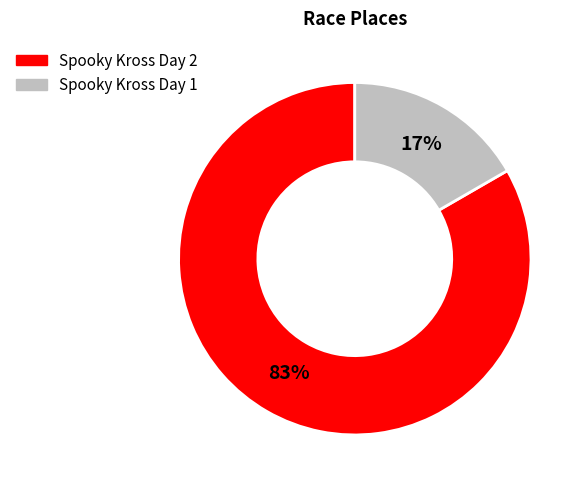

Is the sum of Spooky Kross Day 2 and Spooky Kross Day 1 greater than half?

Yes